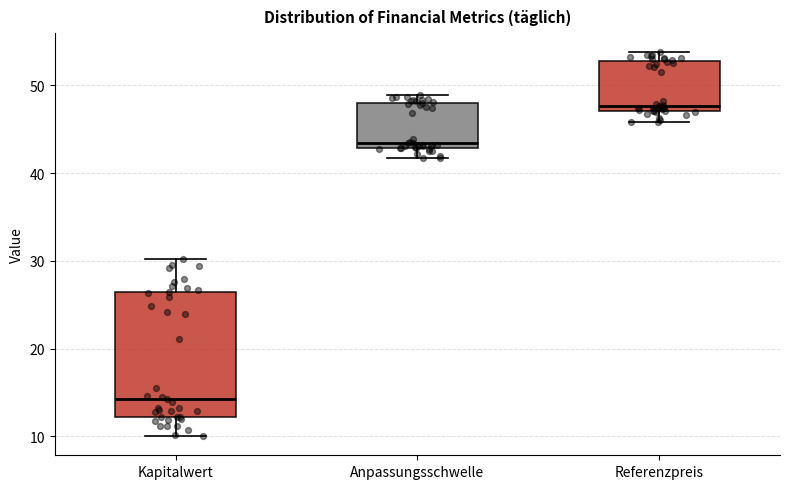

Reading left to right, read every box against the y-axis: the position of its median line, the range the box covers, and the ends of its whiskers. The values are not printed on the chart, so give them approximately, as read against the axis.

Kapitalwert: median 14, box 12 to 26, whiskers 10 to 30
Anpassungsschwelle: median 43 (just above the box's lower edge), box 43 to 48, whiskers 42 to 49
Referenzpreis: median 48, box 47 to 53, whiskers 46 to 54